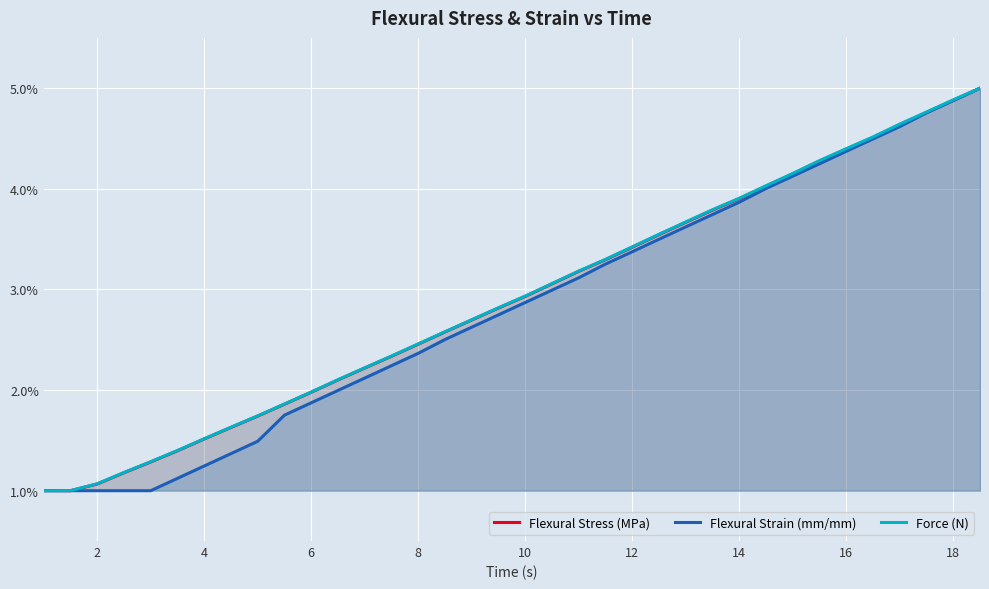

The value of Flexural Strain (mm/mm) at 18 is 2.1. True or false?

False